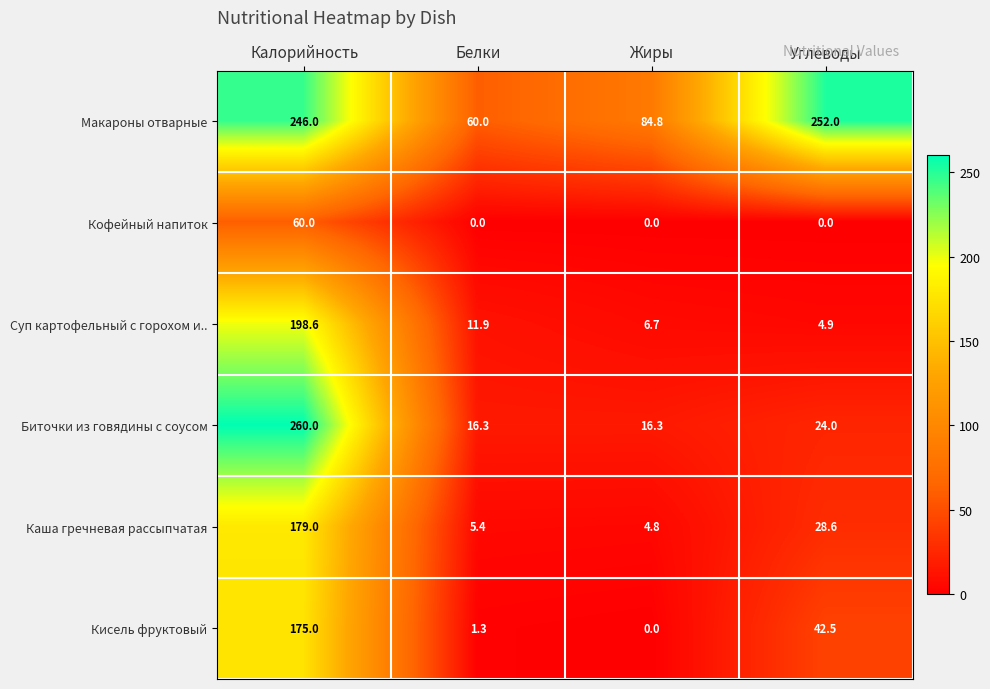

Reading left to right, what are all the values shown in this chart?

Макароны отварные: 246.0	60.0	84.8	252.0
Кофейный напиток: 60.0	0.0	0.0	0.0
Суп картофельный с горохом и..: 198.6	11.9	6.7	4.9
Биточки из говядины с соусом: 260.0	16.3	16.3	24.0
Каша гречневая рассыпчатая: 179.0	5.4	4.8	28.6
Кисель фруктовый: 175.0	1.3	0.0	42.5